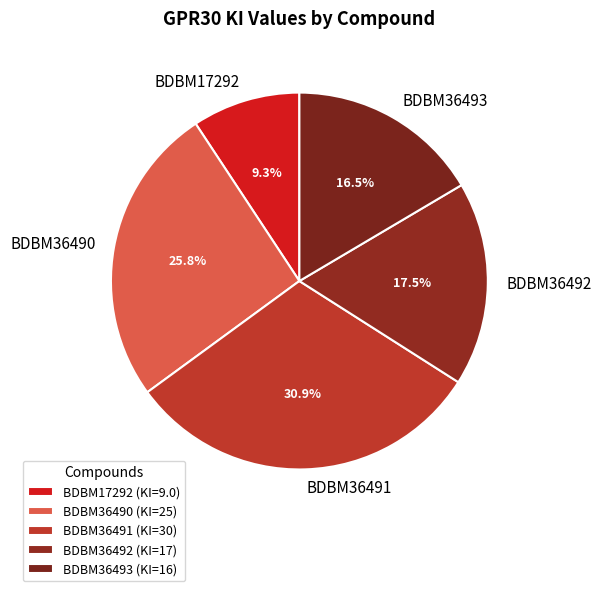

Which category has the smallest portion of the pie?

BDBM17292